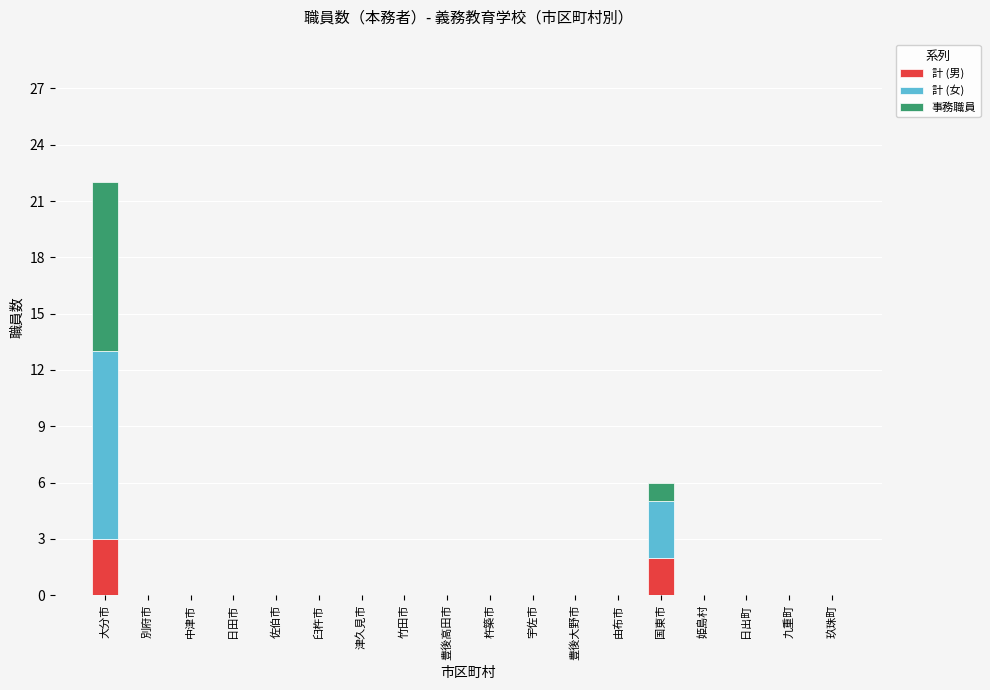

At which category is the sum across all series the highest?

大分市